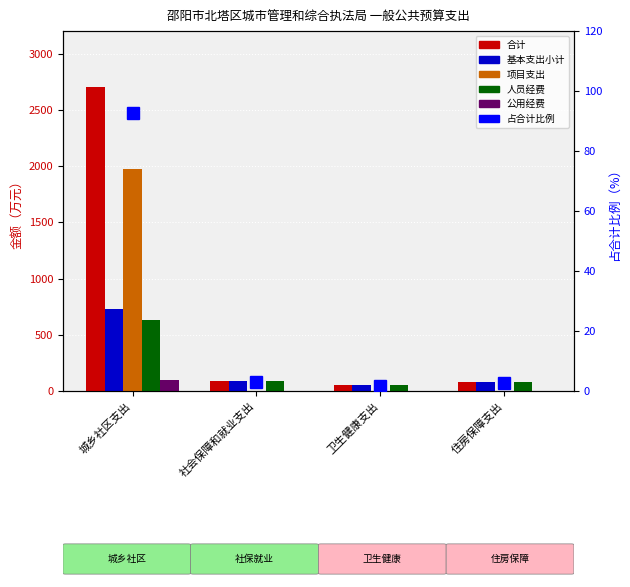

What value does the 基本支出小计 series have at 住房保障支出?

76.1